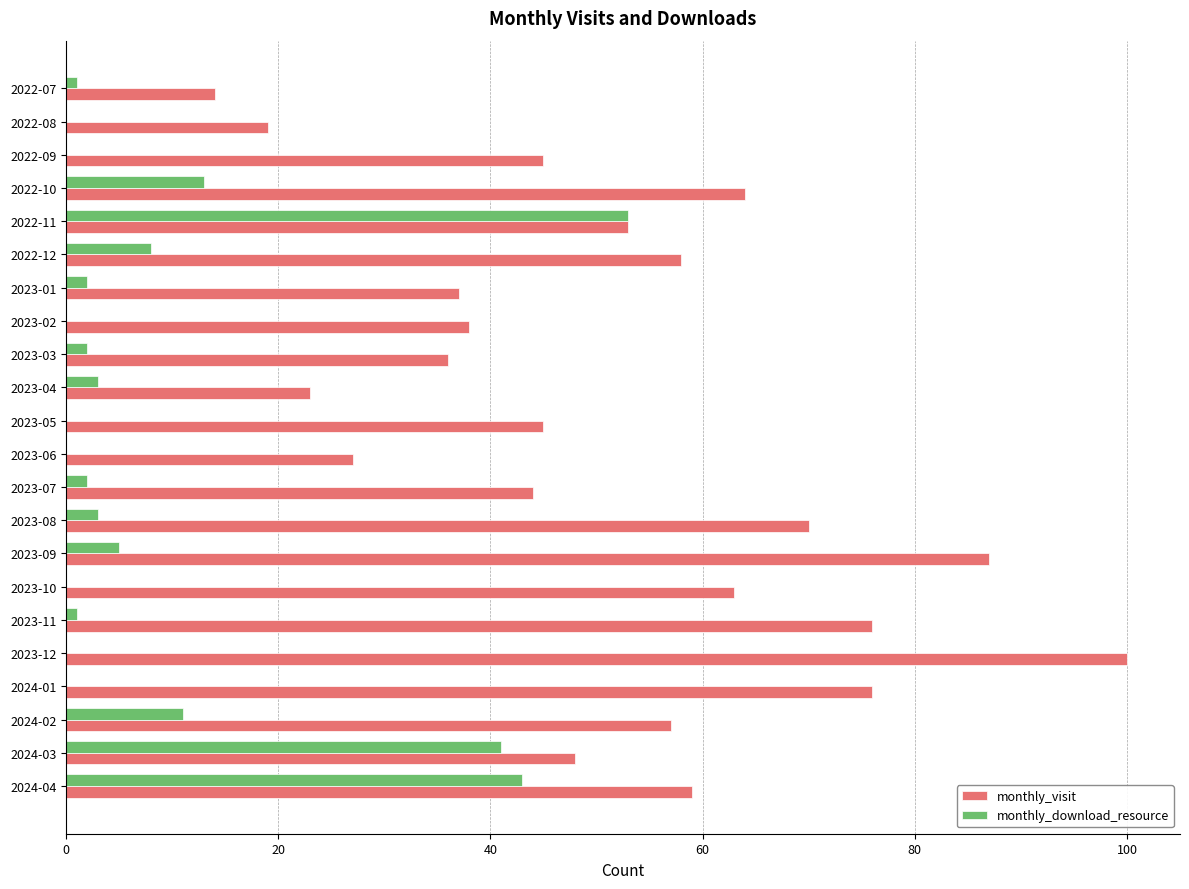

The value of monthly_visit at 2022-12 is 37. True or false?

False